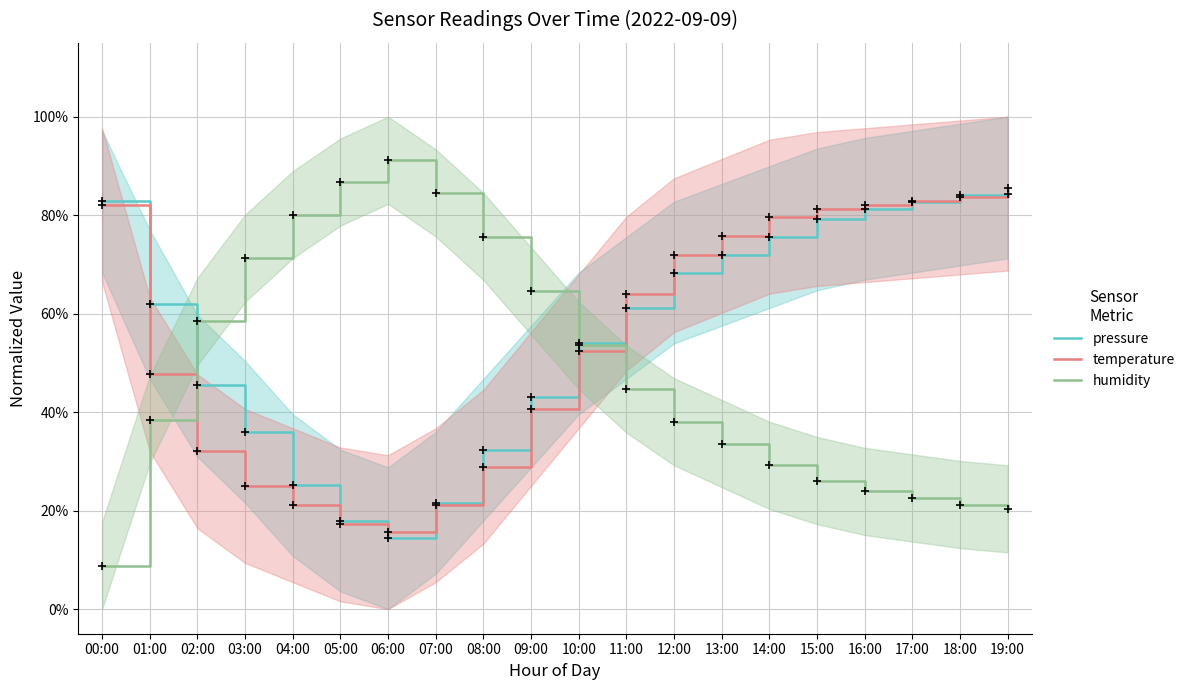

What is the difference between the temperature values at 05:00 and 14:00?

62.5